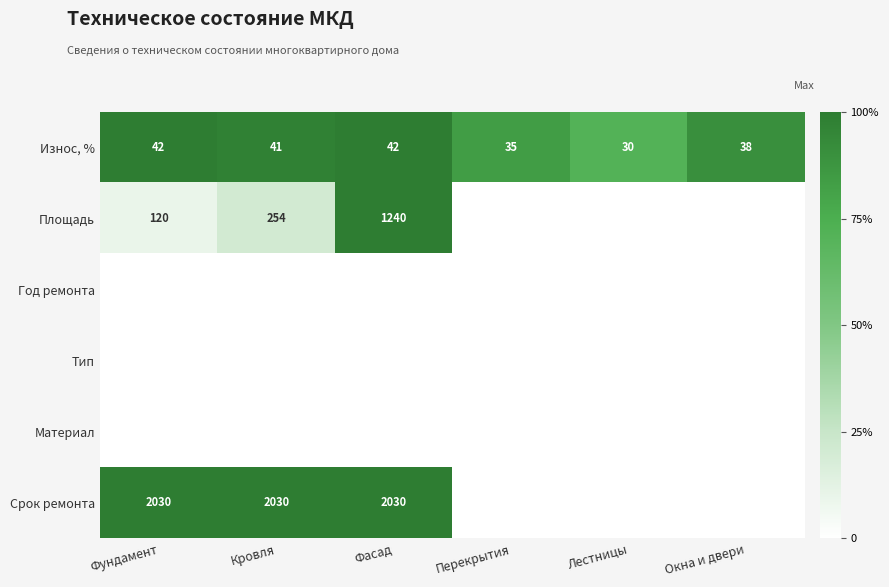

At which label does Износ, % first exceed 41?

Фундамент